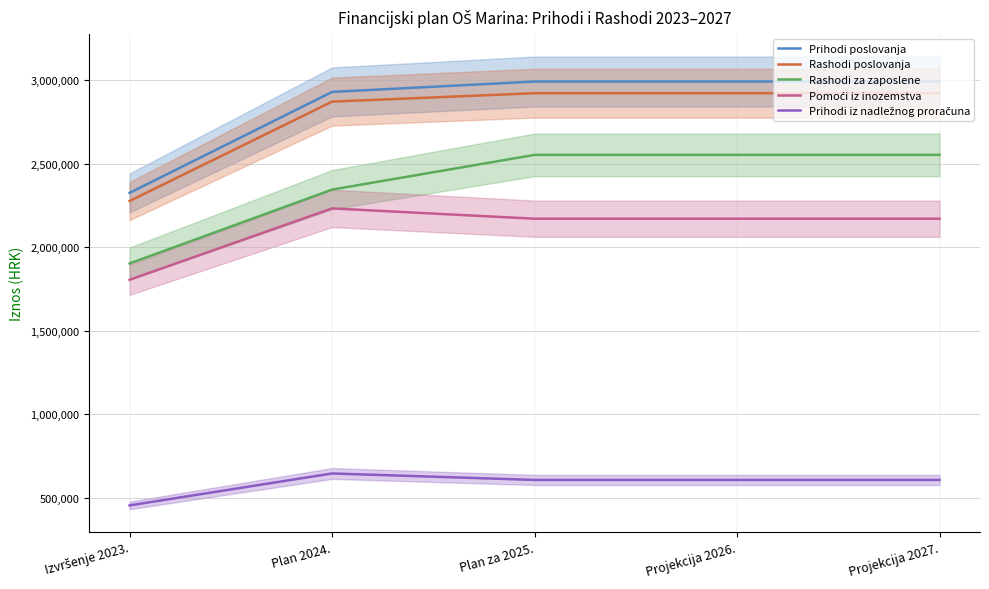

True or false: Prihodi poslovanja has more than 0 interior local peaks.

False